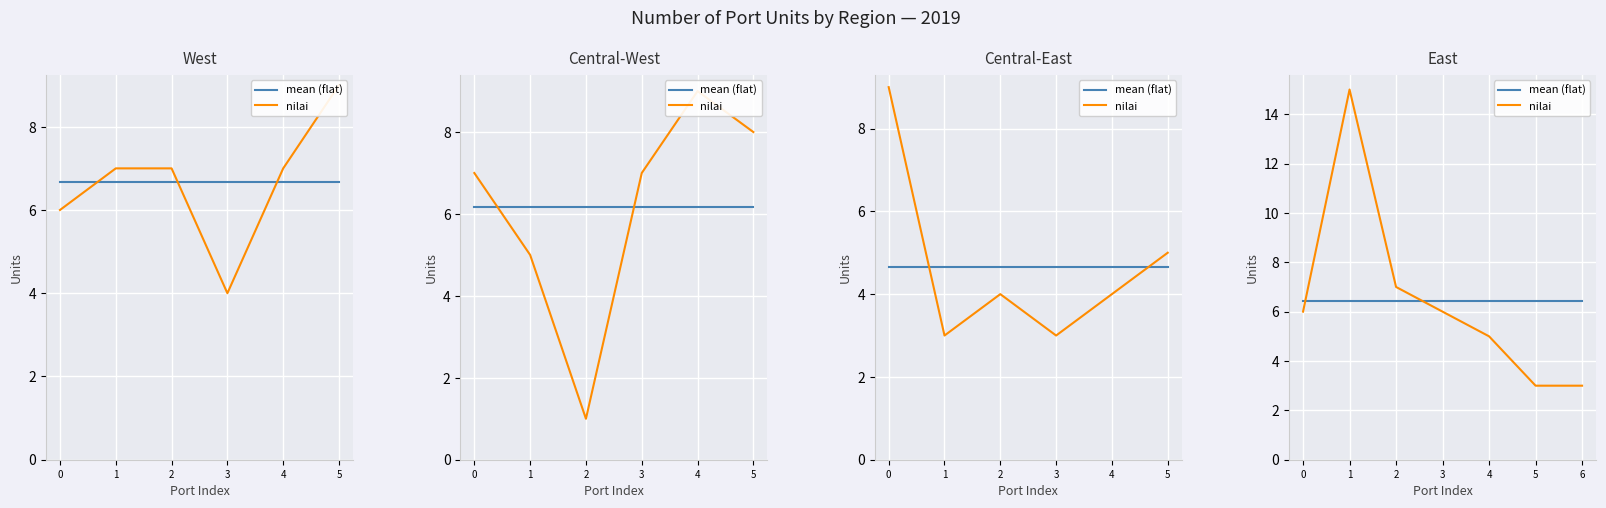

What is the total value across all series at 5?

9.4